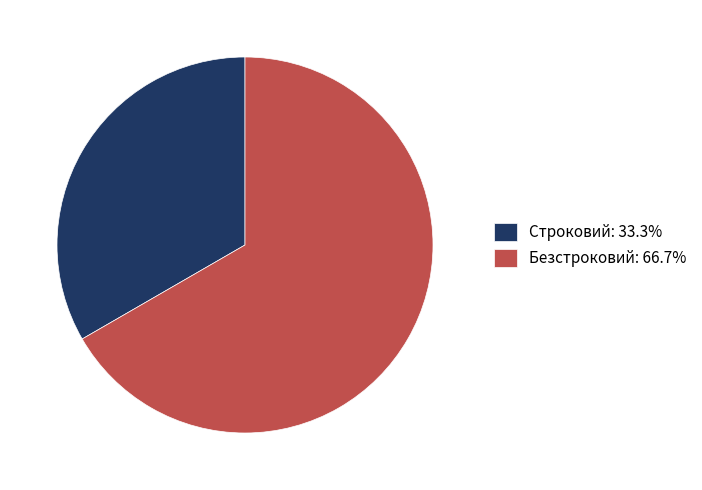

Is Строковий the majority of the pie?

No